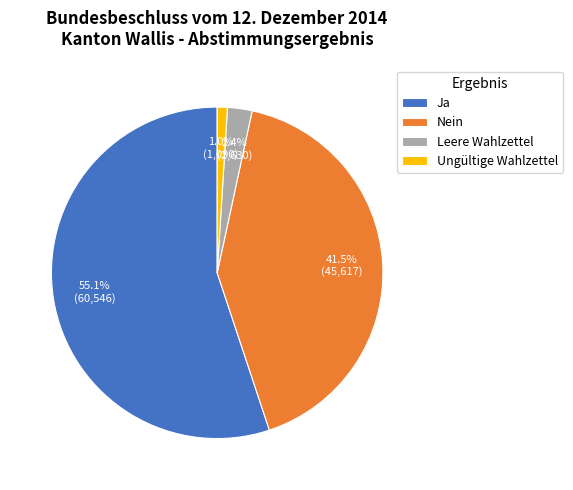

What percentage do Ungültige Wahlzettel and Ja together represent?

56.1%